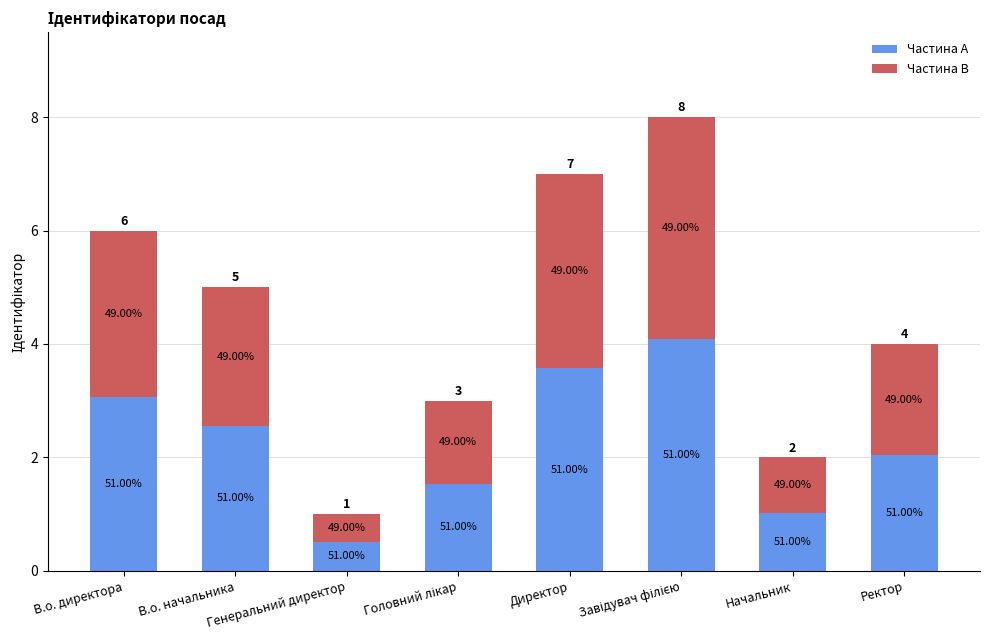

Does the chart contain stacked bars?

Yes